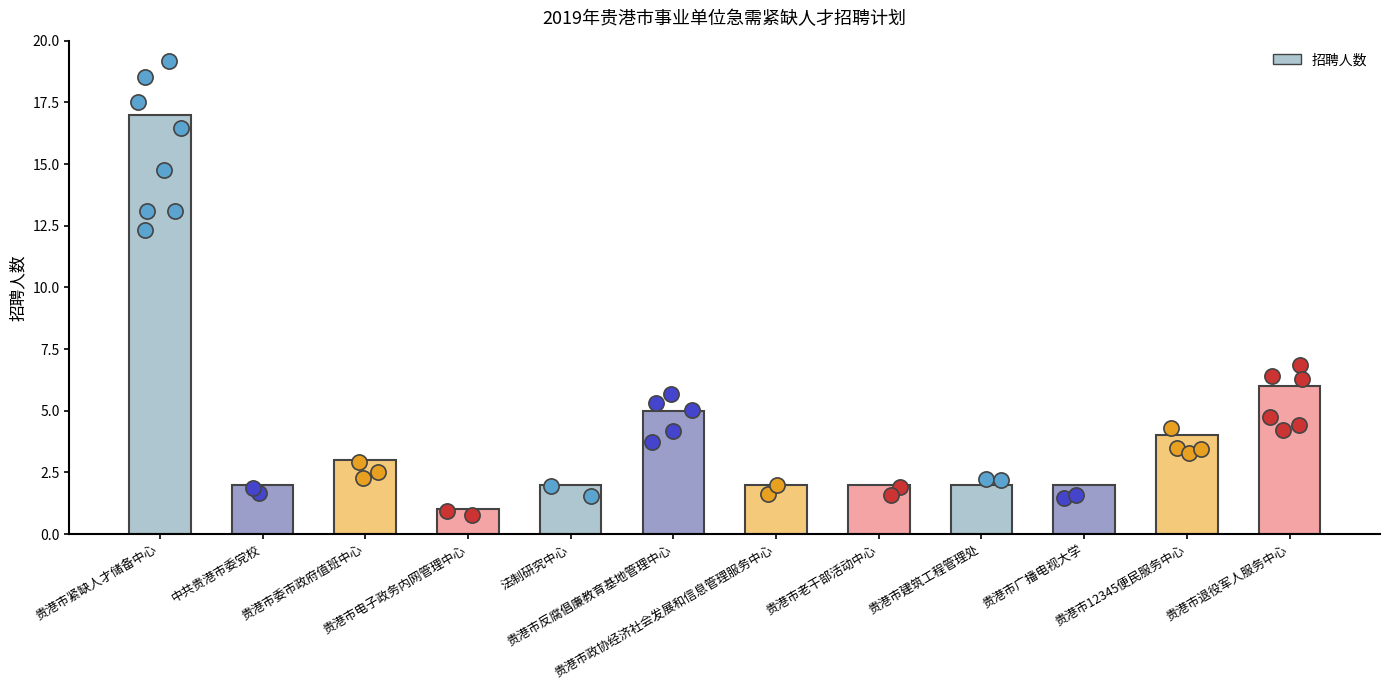

Approximately how many times larger is the value at 贵港市紧缺人才储备中心 compared to 贵港市退役军人服务中心?

2.8